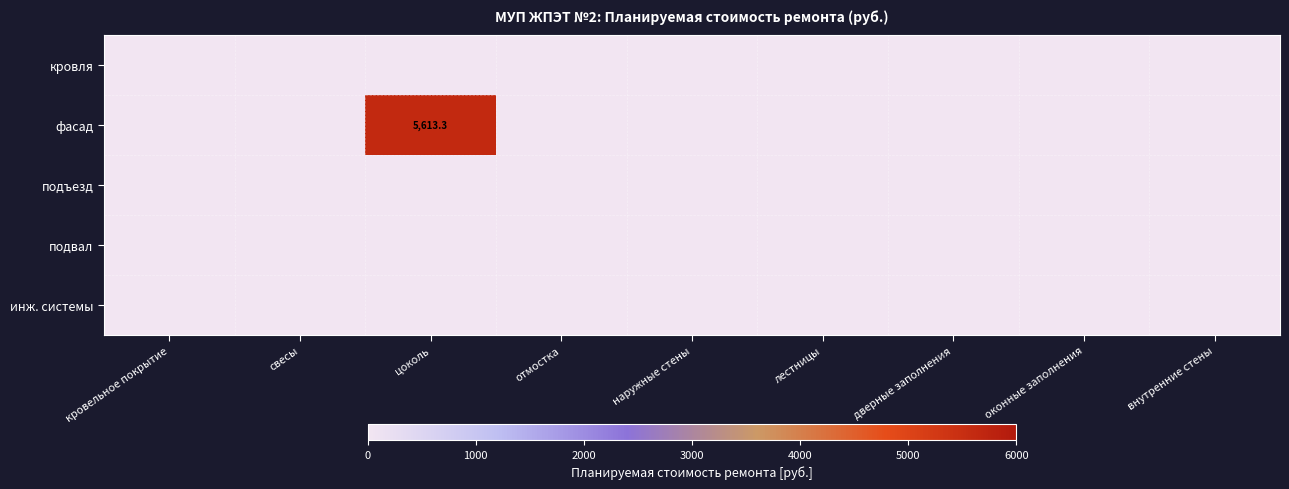

True or false: инж. системы has a value of 0.0 at лестницы.

True